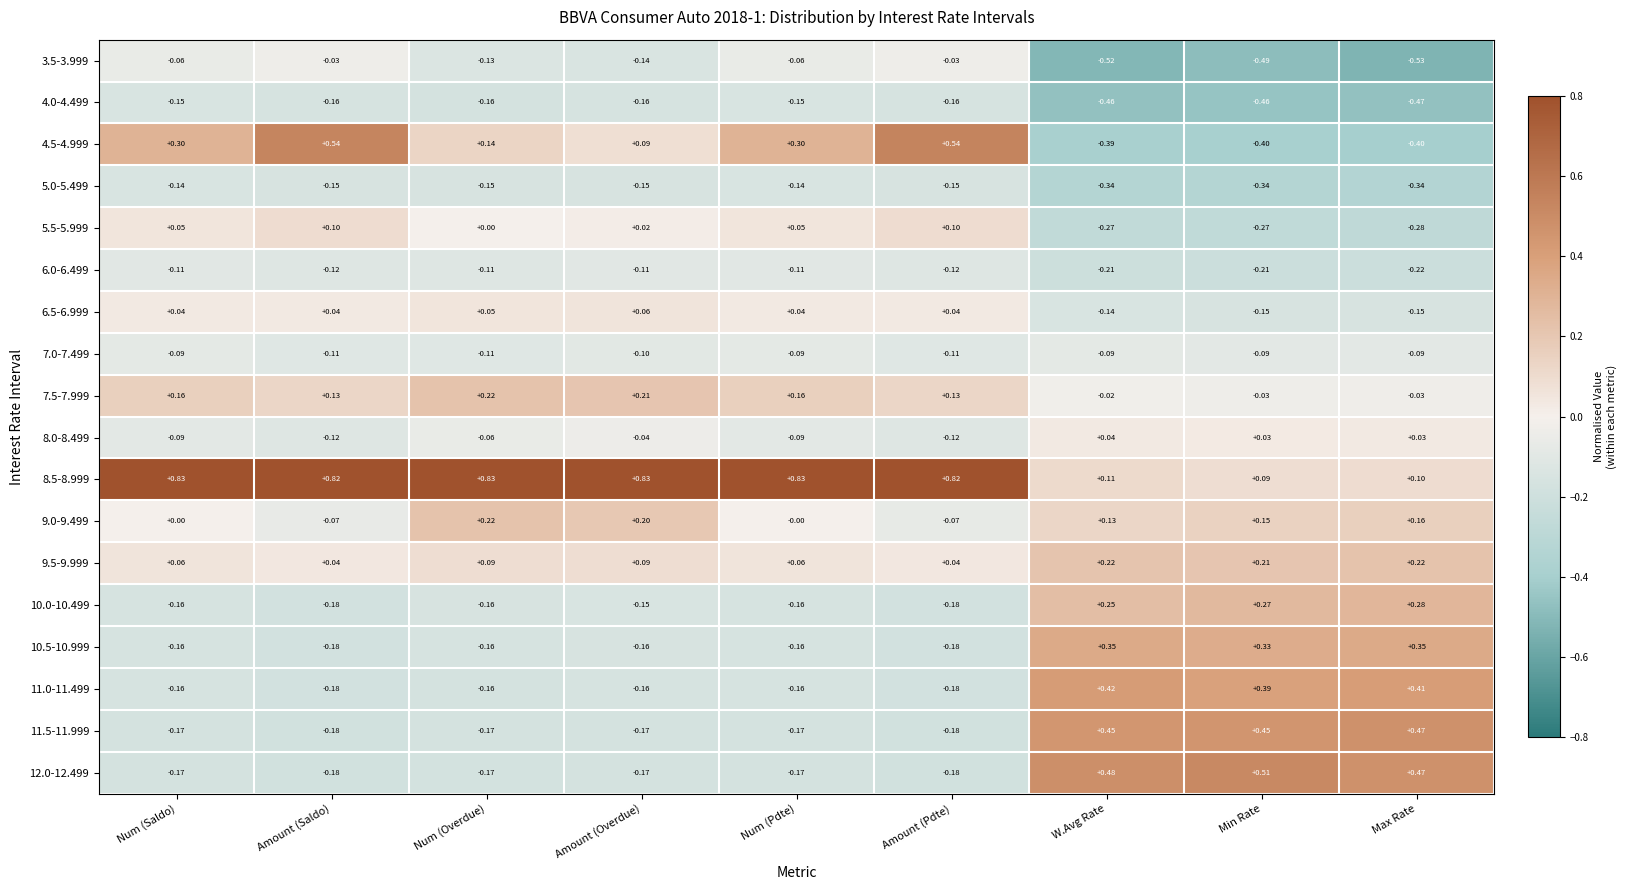

Is the value of 6.5-6.999 at Num (Saldo) greater than the value of 10.5-10.999 at Min Rate?

No